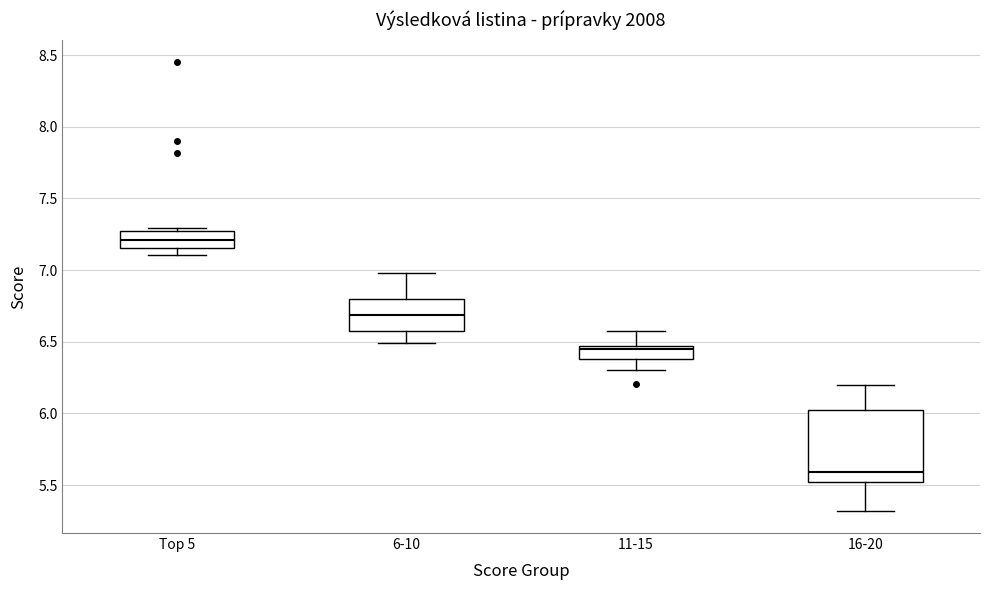

Where is the upper edge of the box for 6-10 on the y-axis? The values are not printed on the chart, so give them approximately, as read against the axis.

6.80